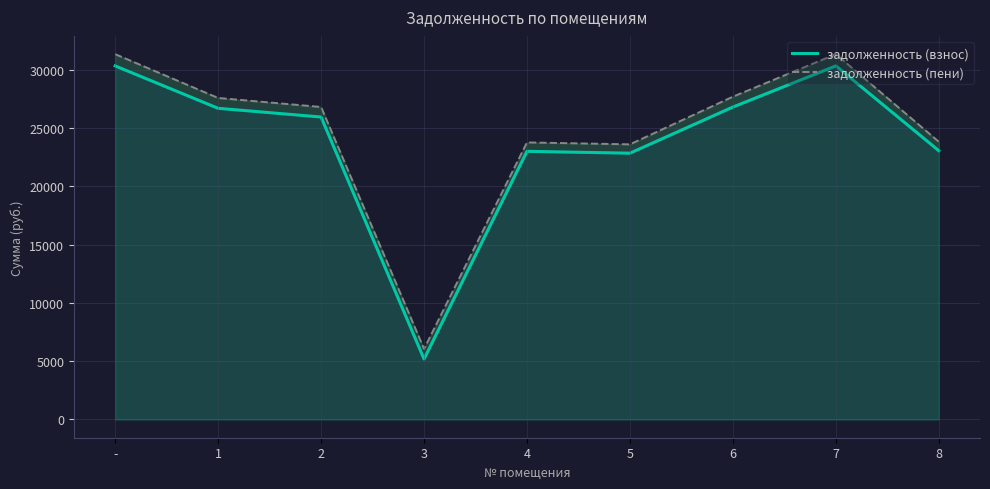

What value does the задолженность (взнос) series have at 6?

26795.5